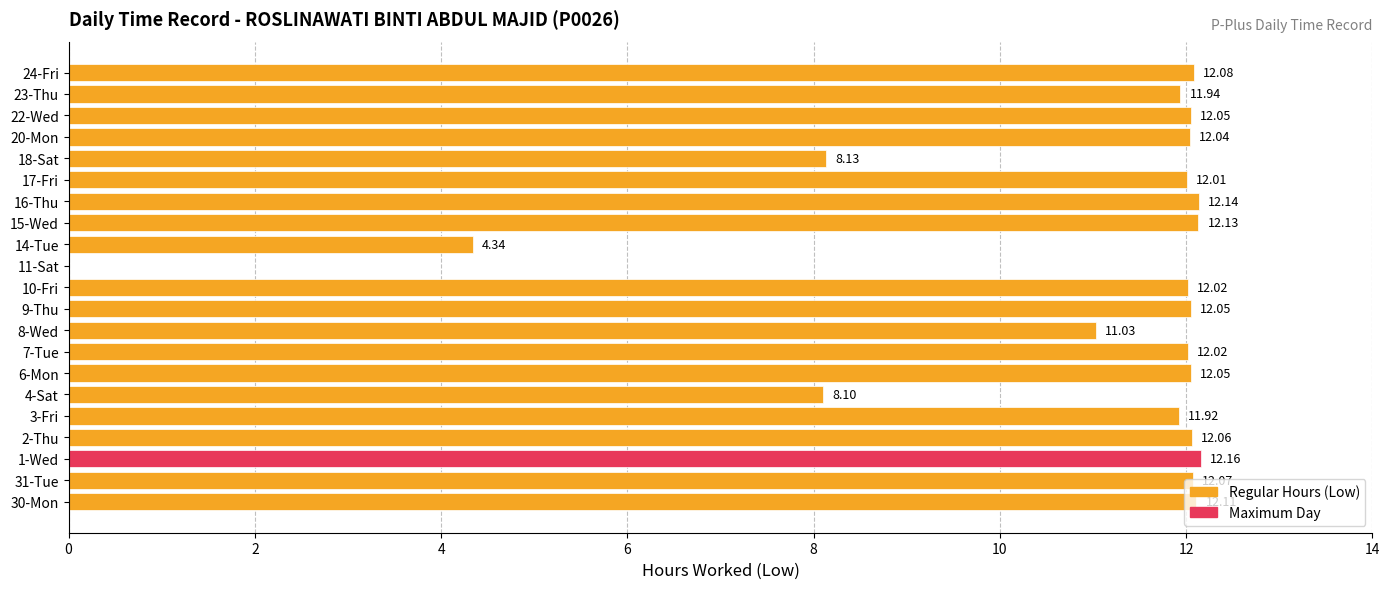

How many categories are shown in the chart?

21